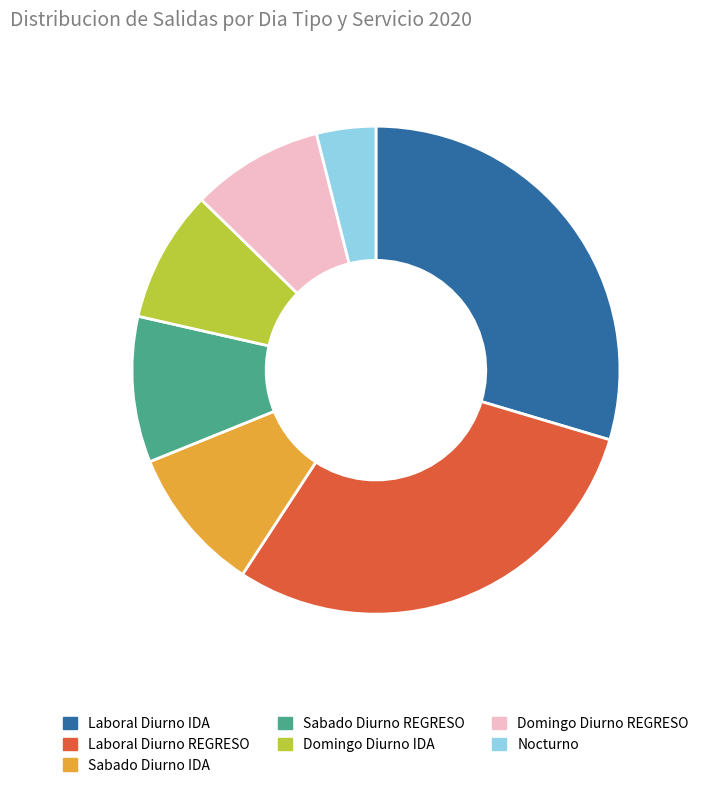

Which slice is the smallest?

Nocturno